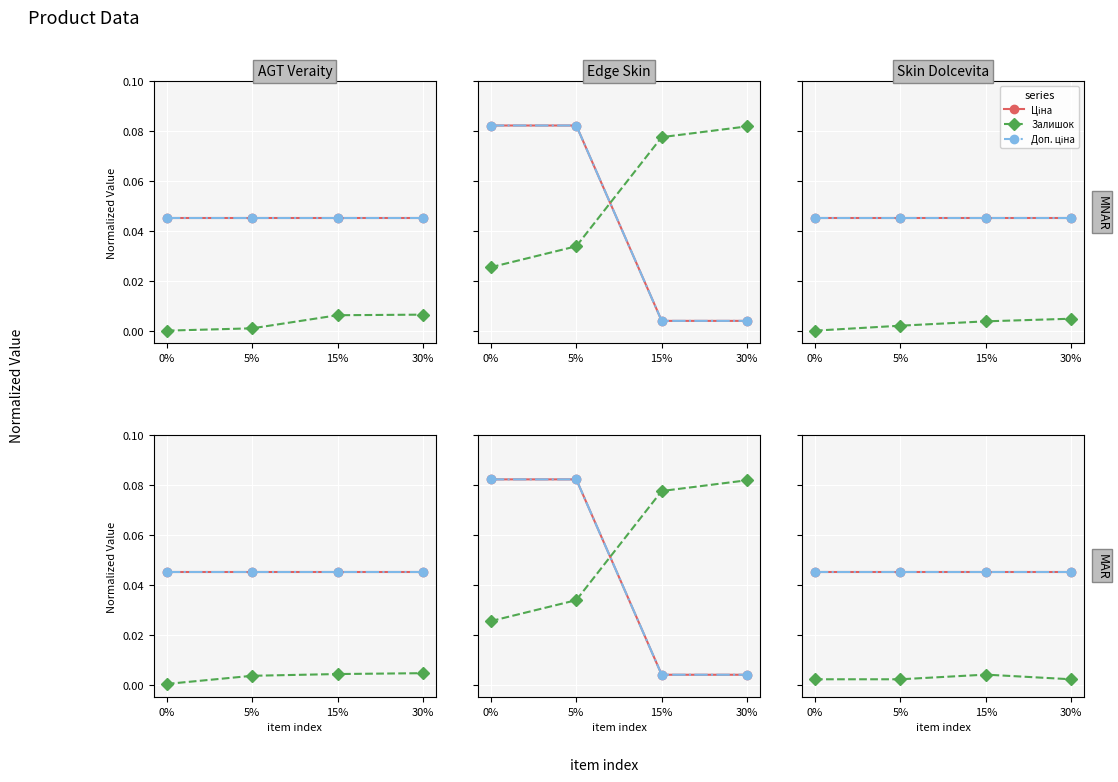

What position from the right is 30%?

1